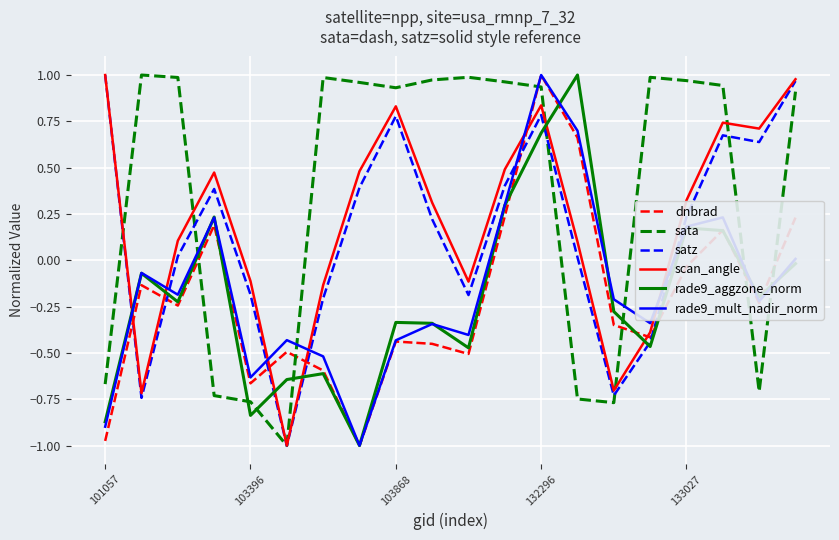

In sata, how many points are higher than both neighbors (excluding endpoints)?

4